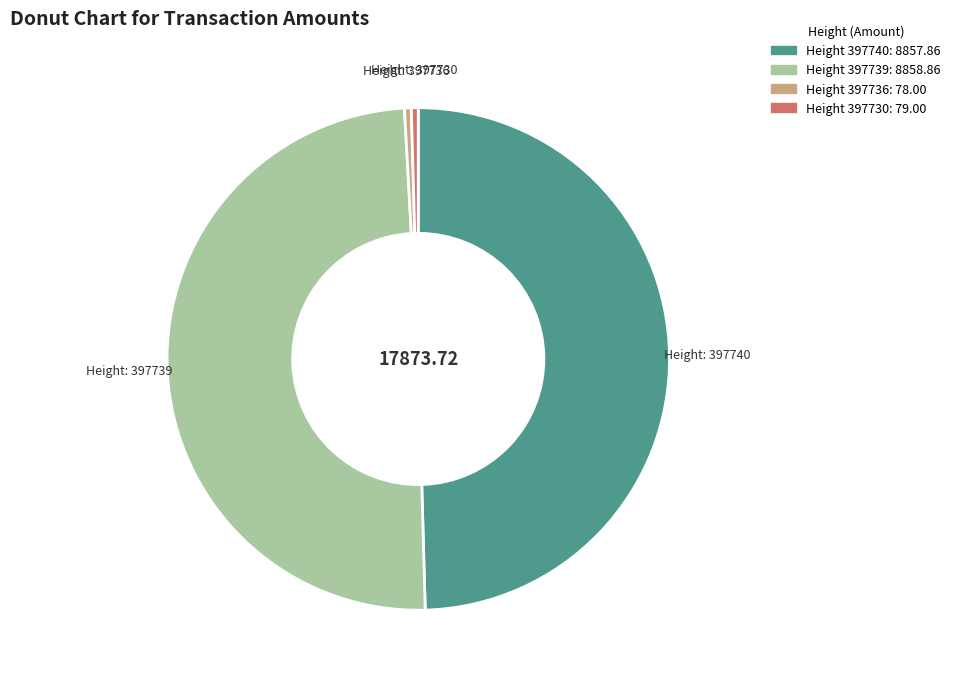

Is there any slice that represents more than half of the pie?

No